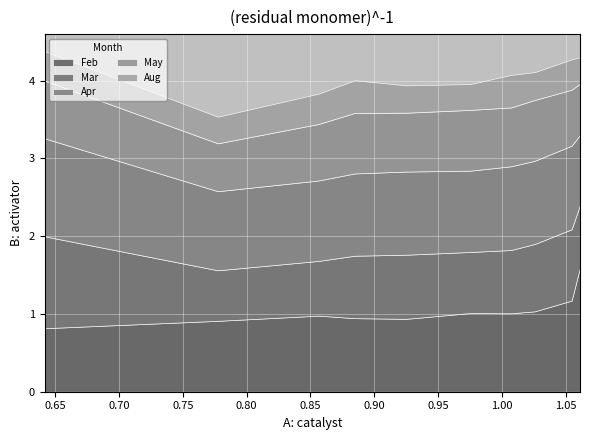

Which series has the largest total across all categories?

Apr